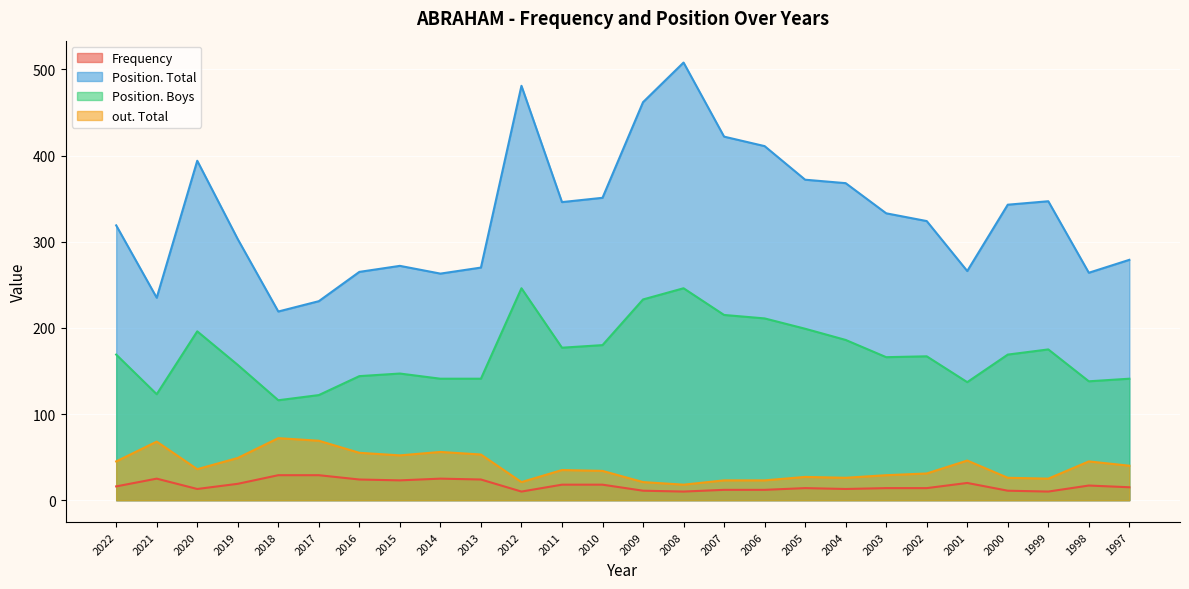

At how many categories does at least one series exceed 28?

26